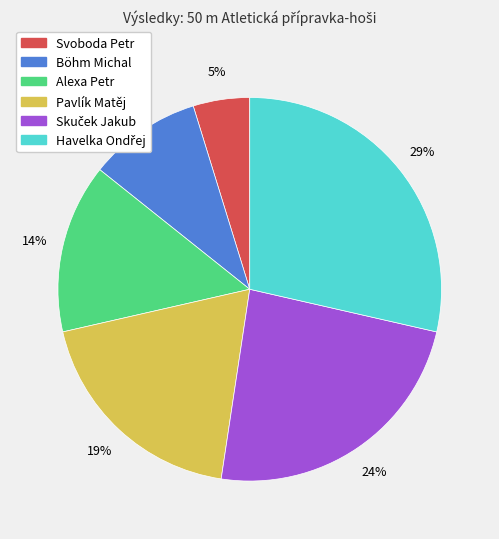

To the nearest percent, what is the difference between the largest and smallest slice percentages?

24%